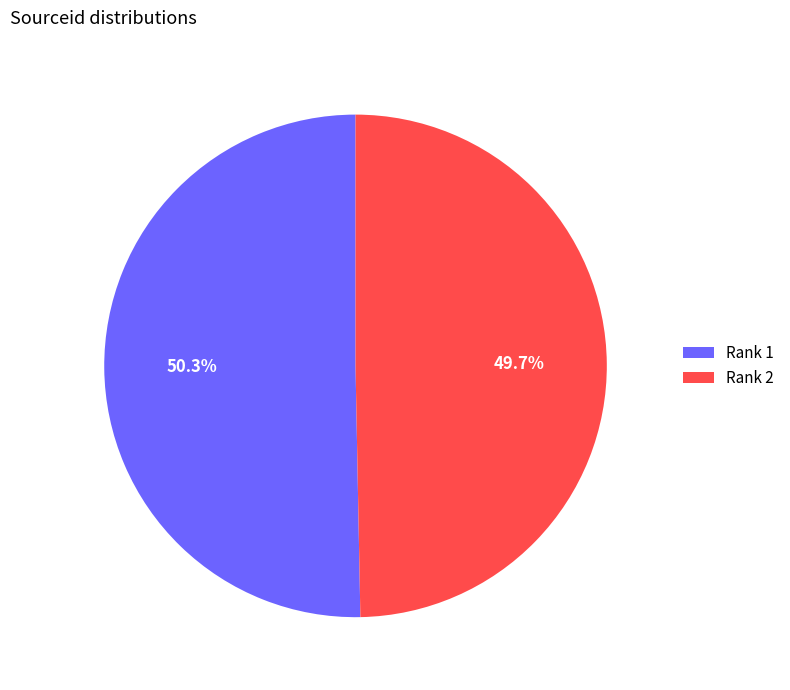

Is there a majority slice in this chart?

Yes